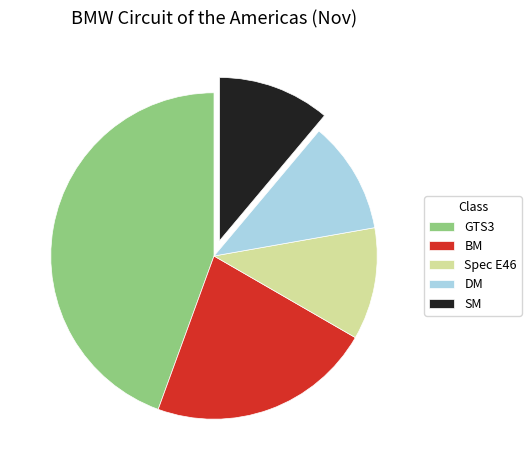

Which slice is the largest?

GTS3